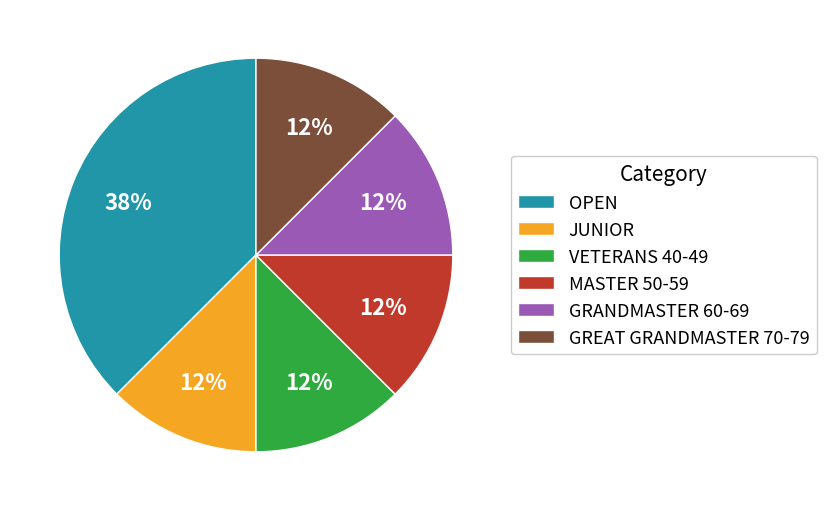

Do GRANDMASTER 60-69 and GREAT GRANDMASTER 70-79 together represent more than half of the pie?

No